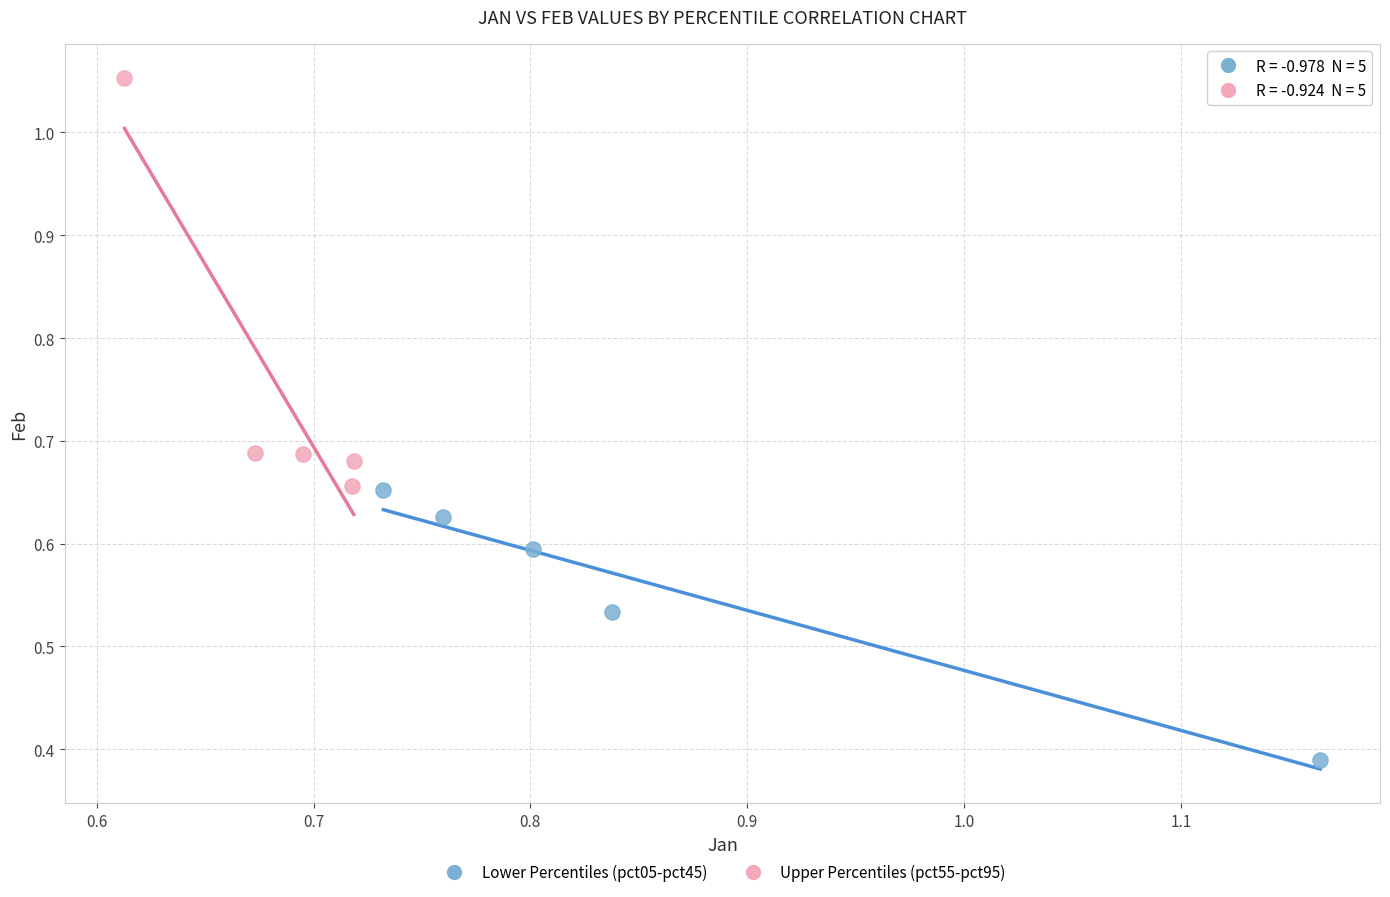

Which series contains the lowest Y value?

Lower Percentiles (pct05-pct45)